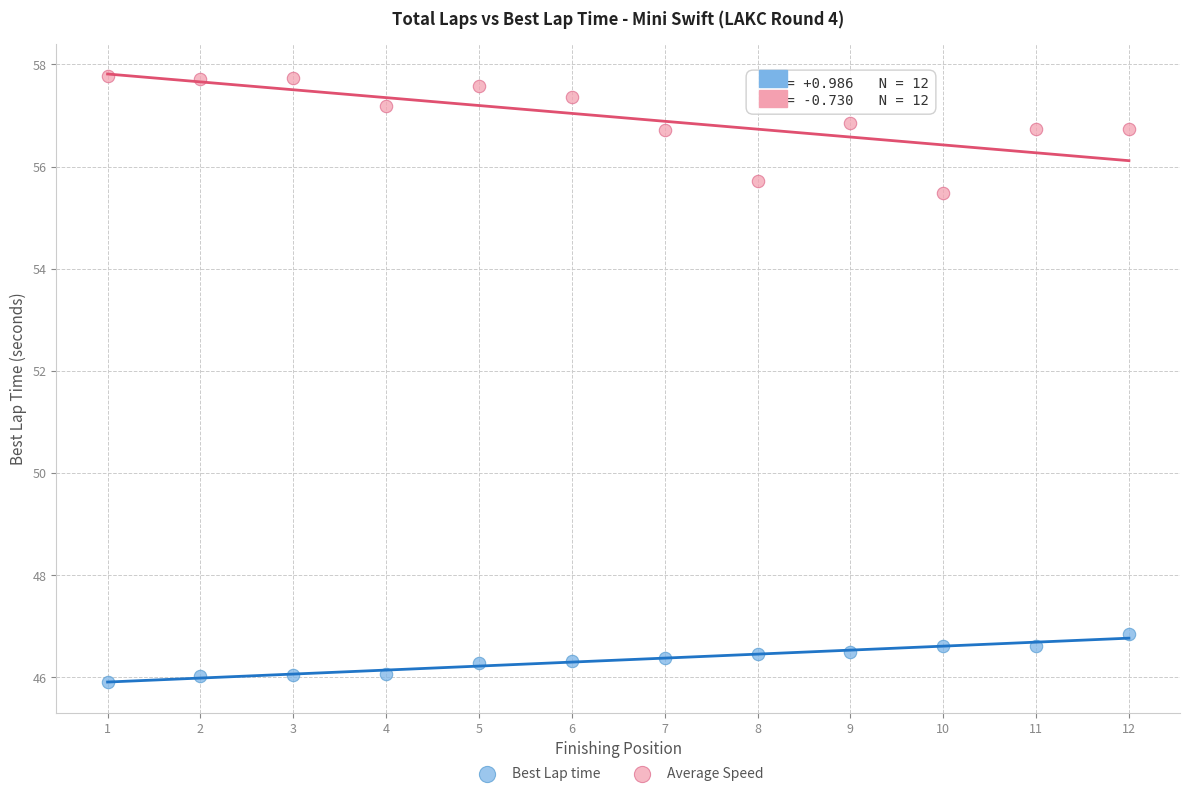

What are all the series names shown in the legend?

Best Lap time, Average Speed